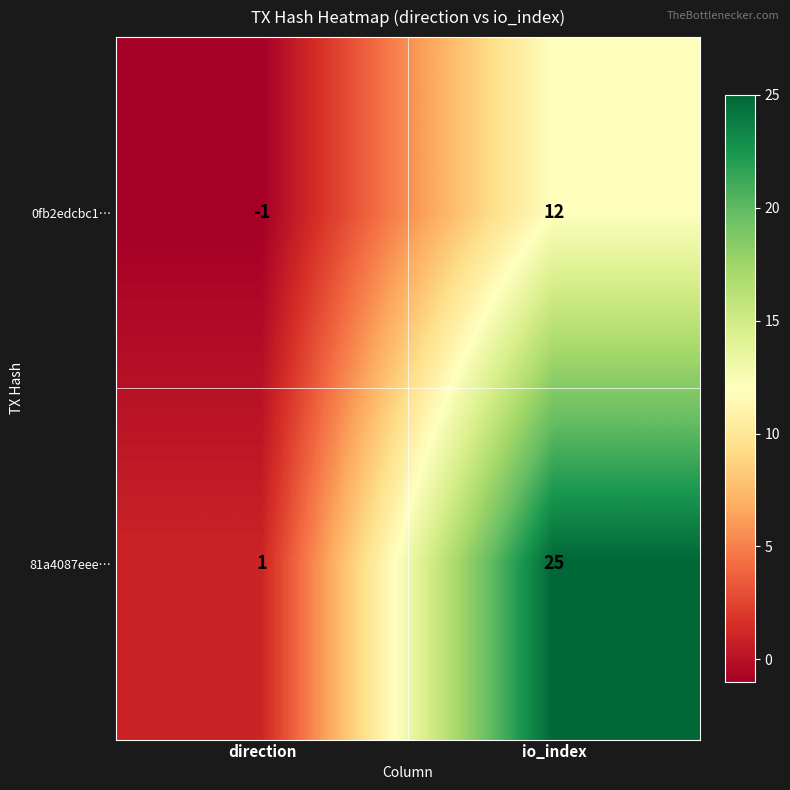

What is the total value across all series at io_index?

37